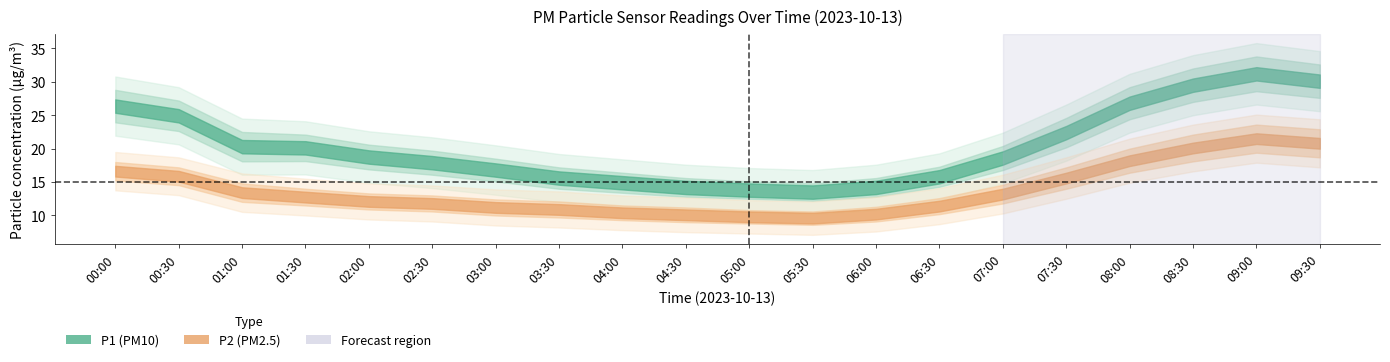

Which category has the highest value in the P1 series?

09:00